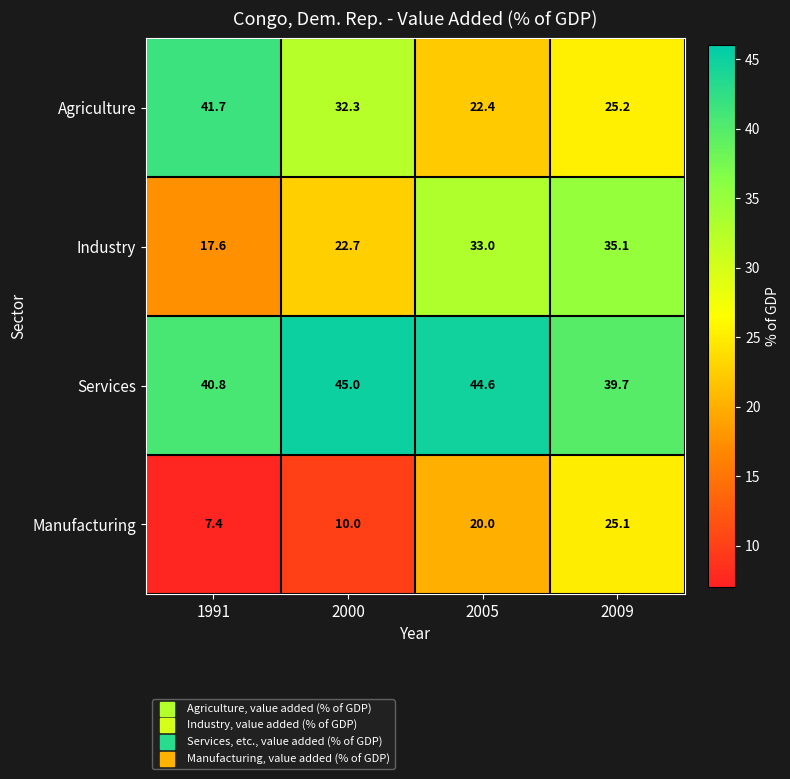

Rank the series by their maximum value, from highest to lowest.

Services, Agriculture, Industry, Manufacturing